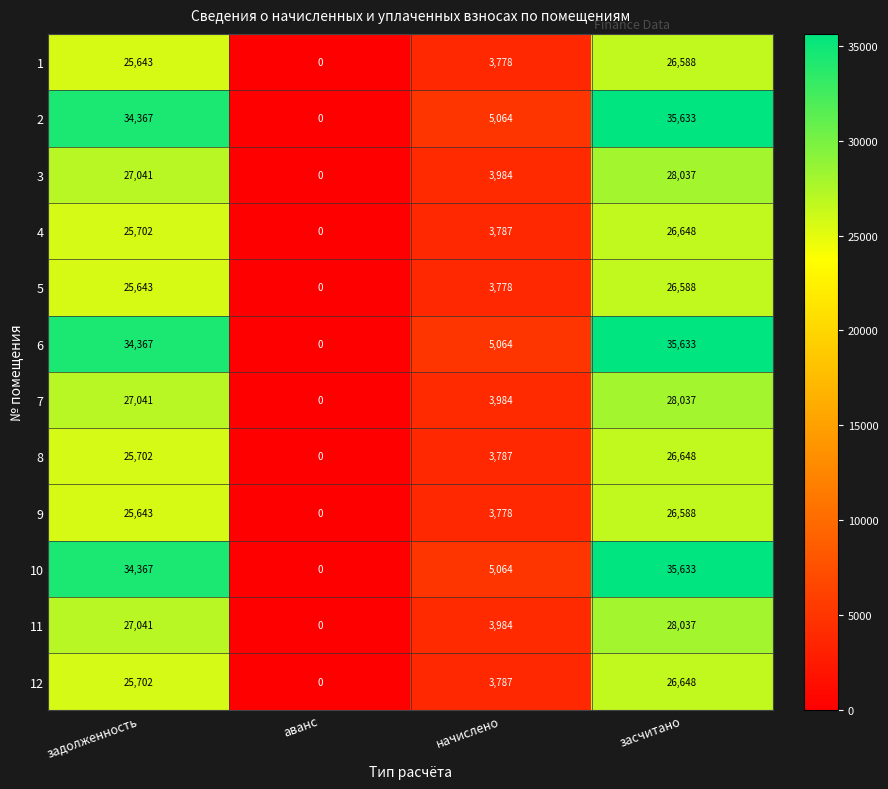

At which category is the sum across all series the highest?

засчитано